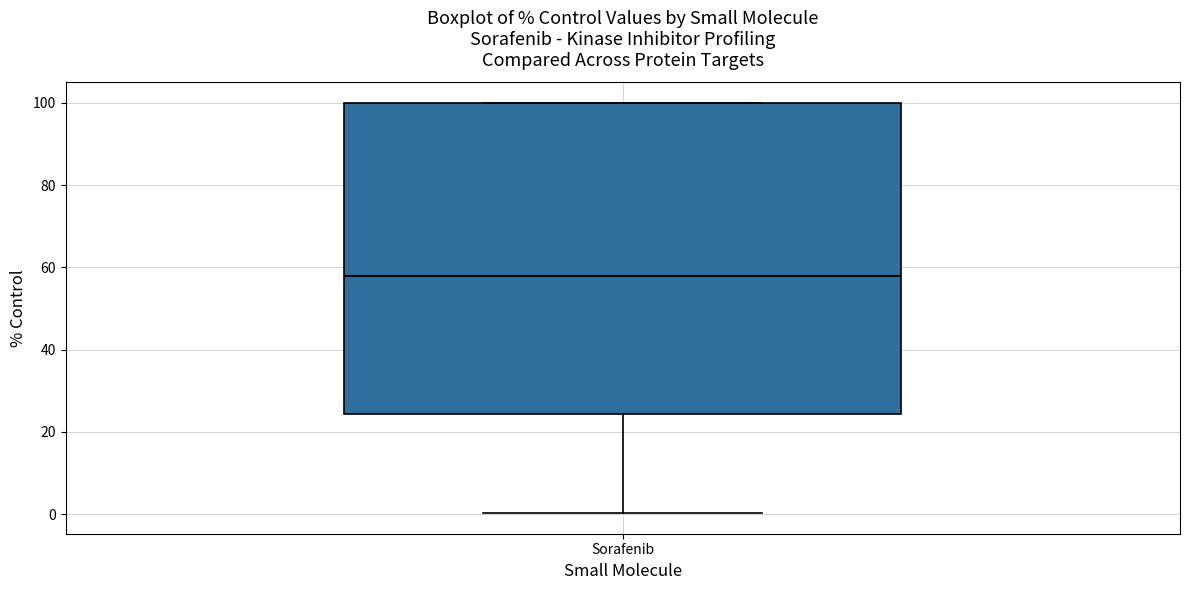

Transcribe this box plot: give where the median line is, the range the box spans, and where the two whiskers end, as read against the y-axis. The values are not printed on the chart, so give them approximately, as read against the axis.

median 58, box 24 to 100, whiskers 0 to 100